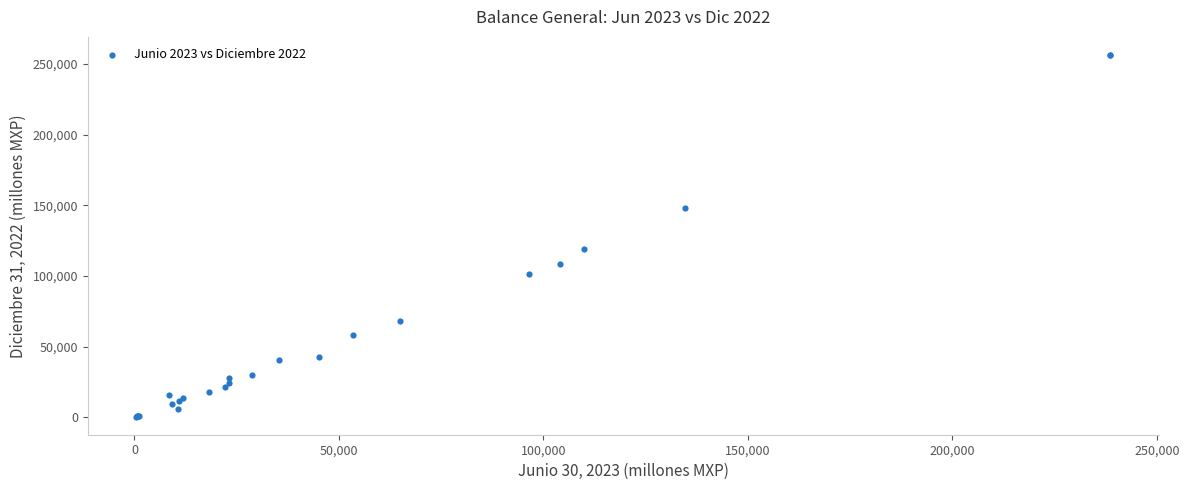

What Y value in the scatter plot is closest to 128423?

119255.0